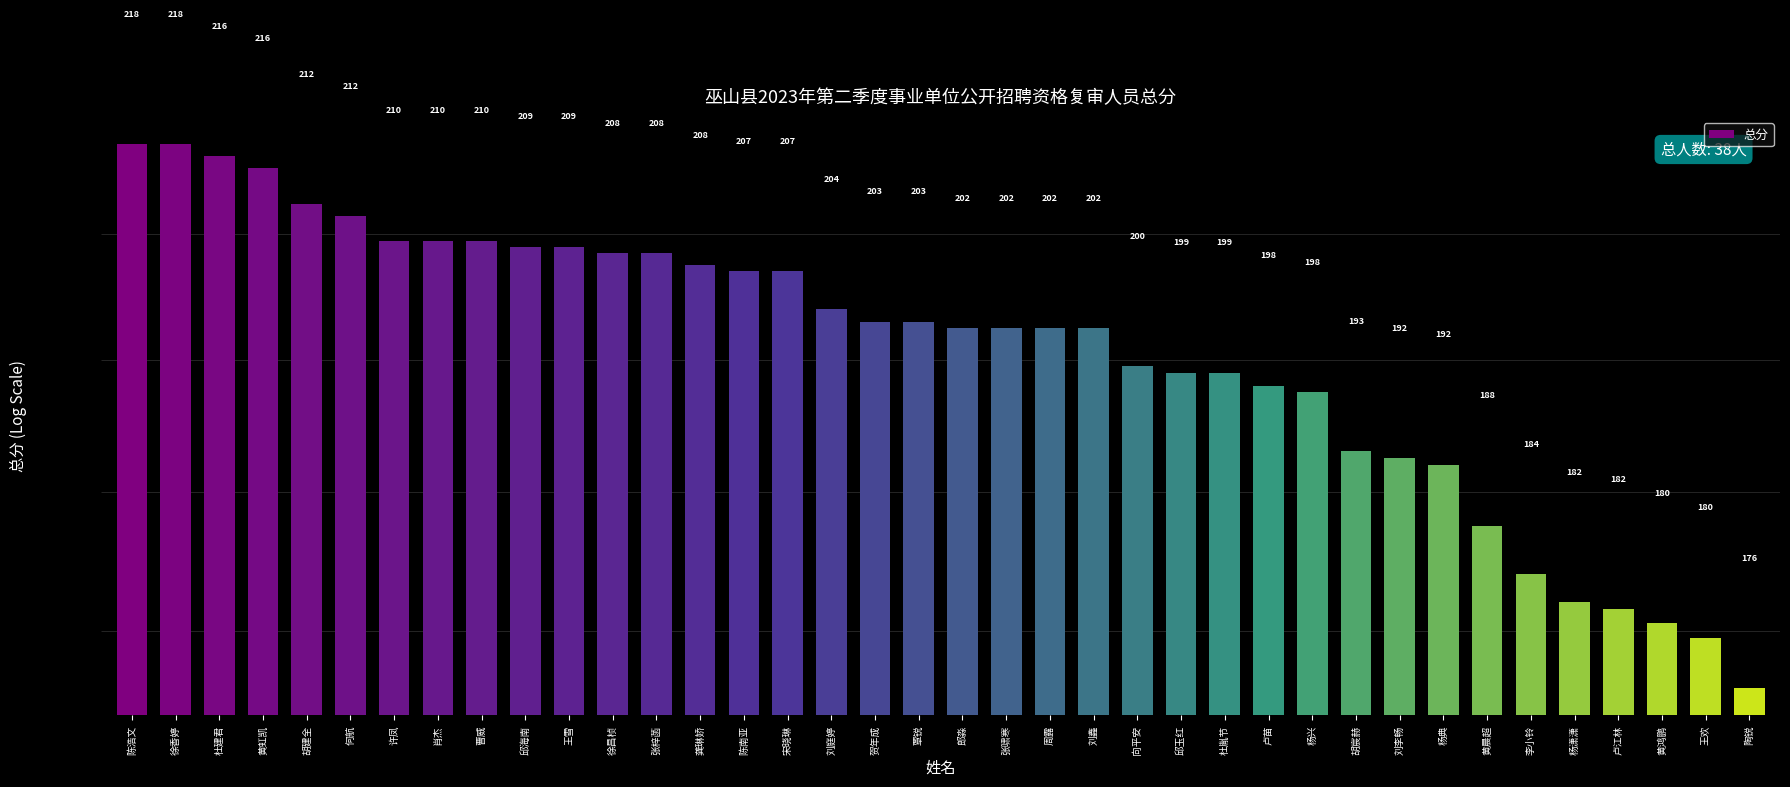

How many data points are less than 203?

19